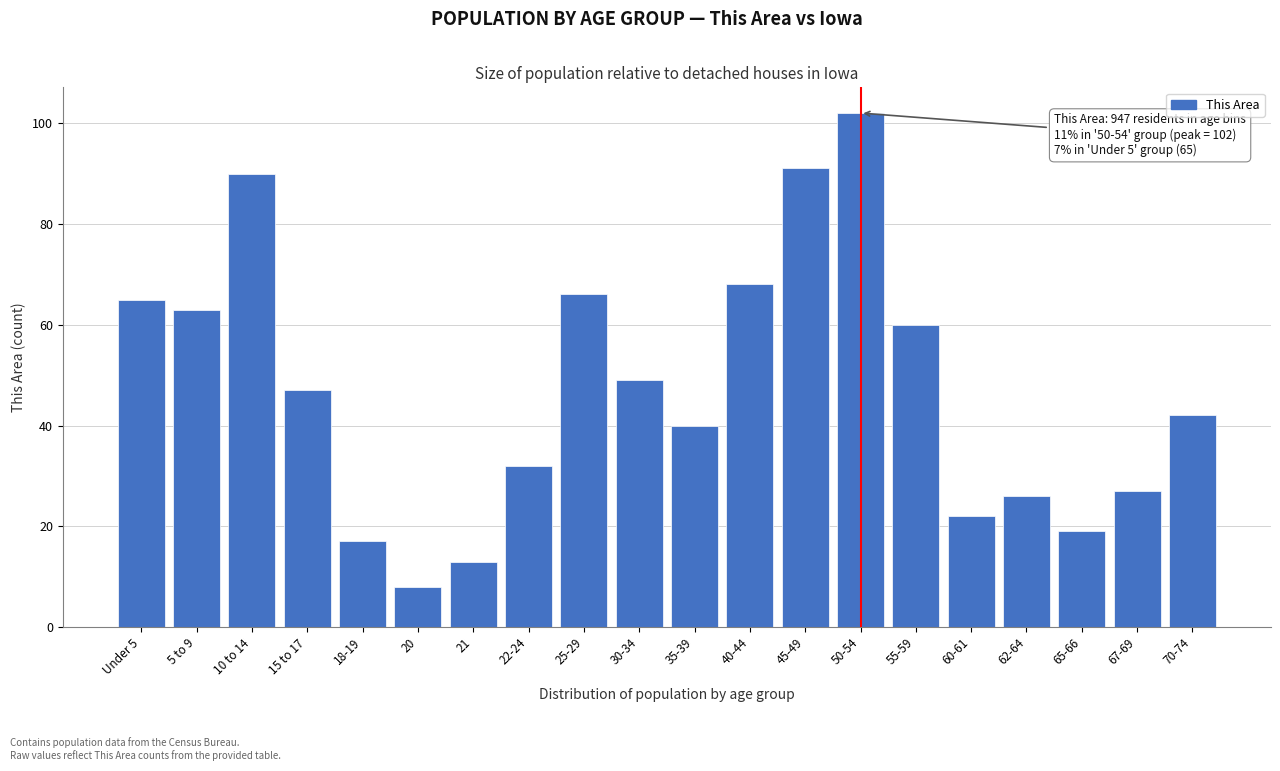

Reading left to right, what are all the values shown in this chart?

65	63	90	47	17	8	13	32	66	49	40	68	91	102	60	22	26	19	27	42